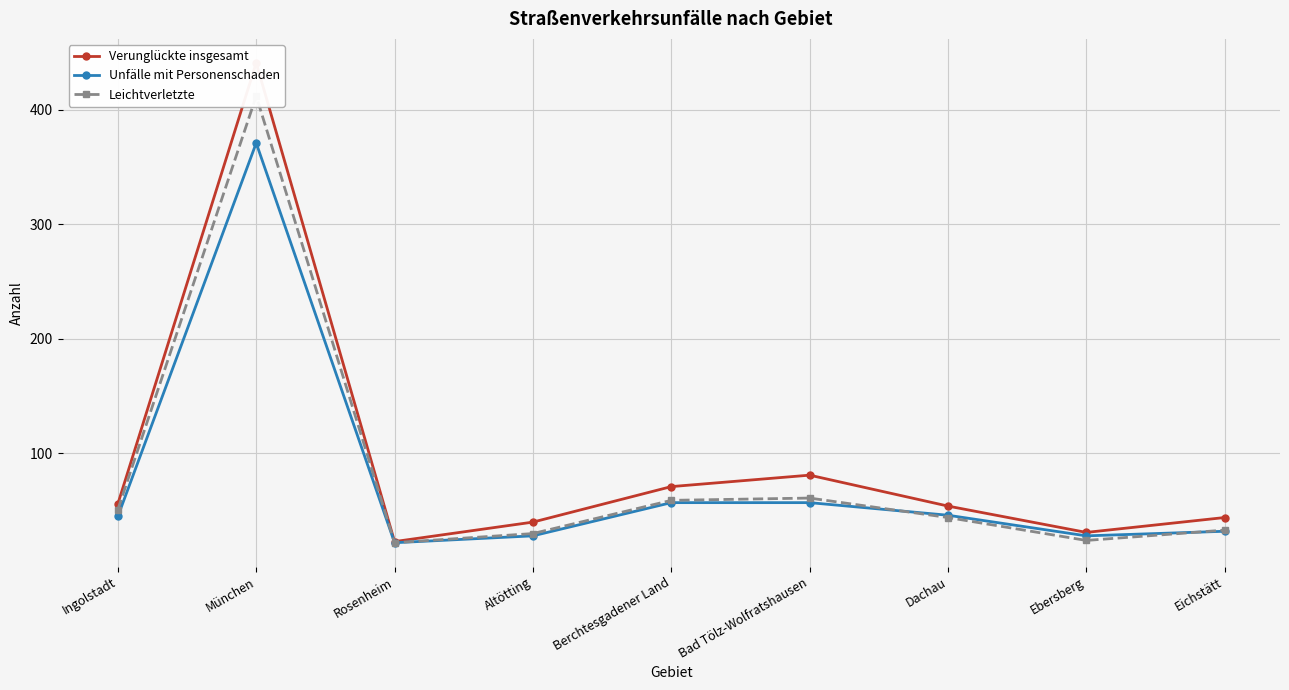

What is the approximate value of Leichtverletzte at Eichstätt, to the nearest 10?

30